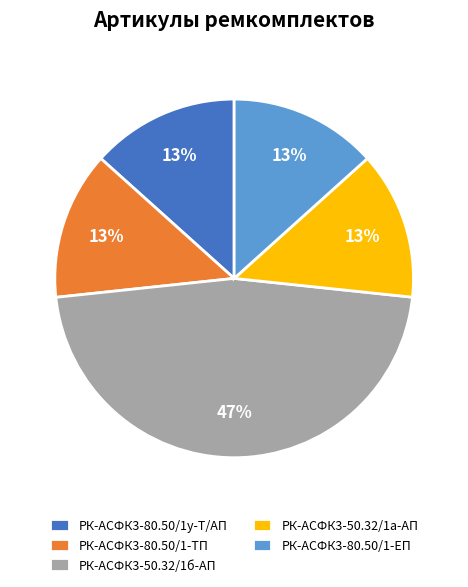

How many segments does this pie chart have?

5